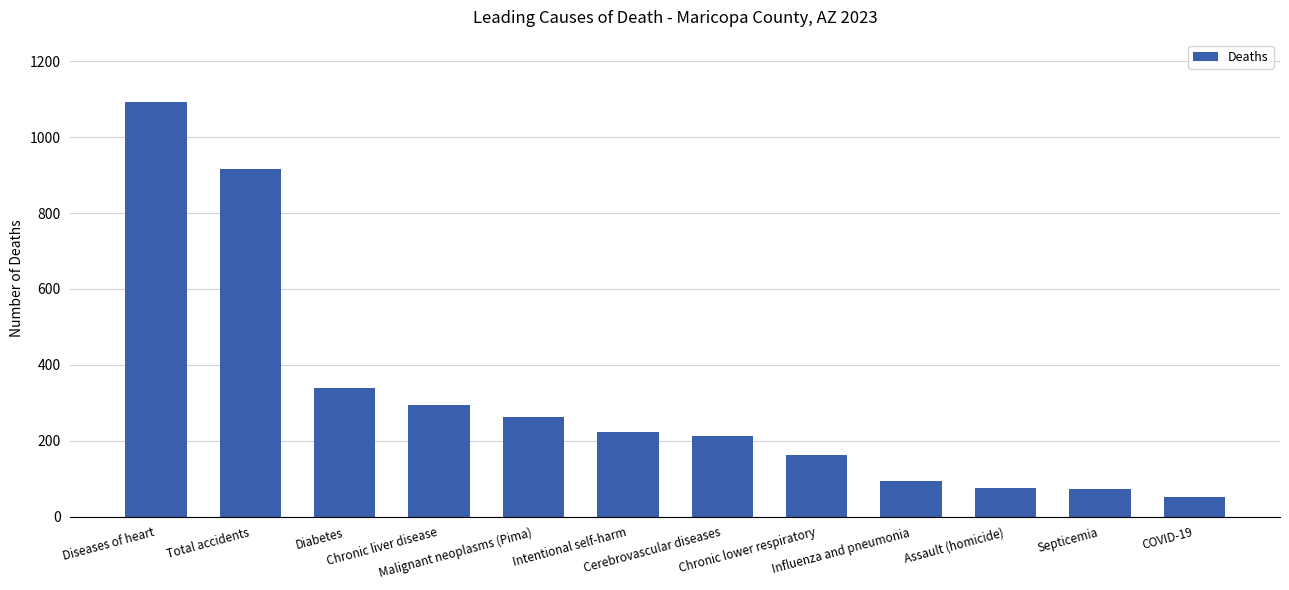

What is the average value?

316